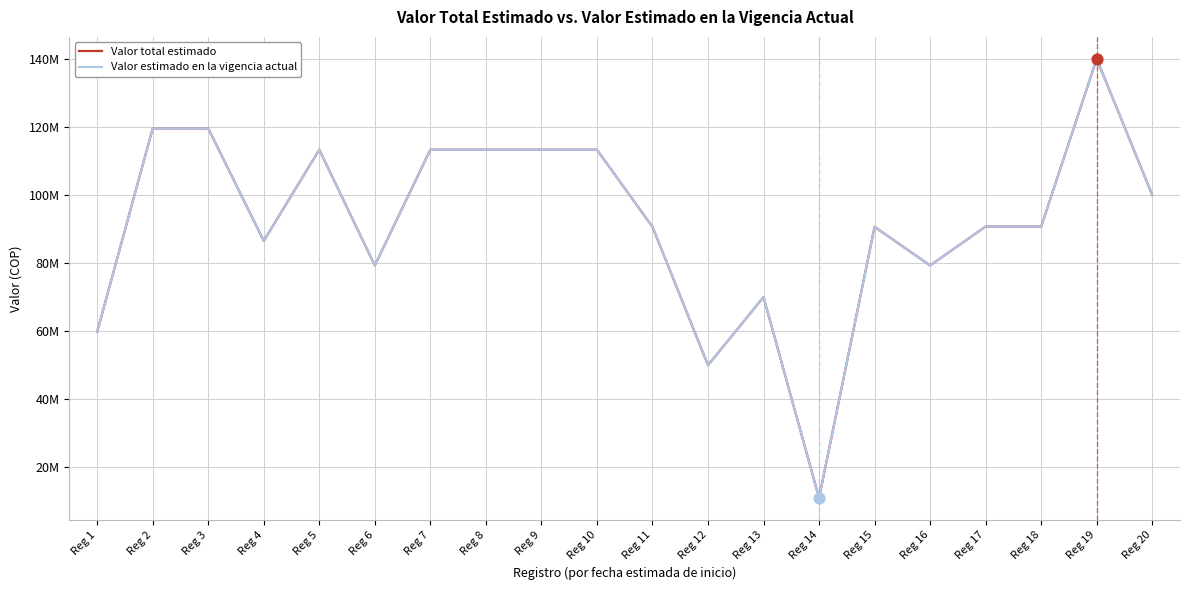

At which category is the sum across all series the highest?

Reg 19